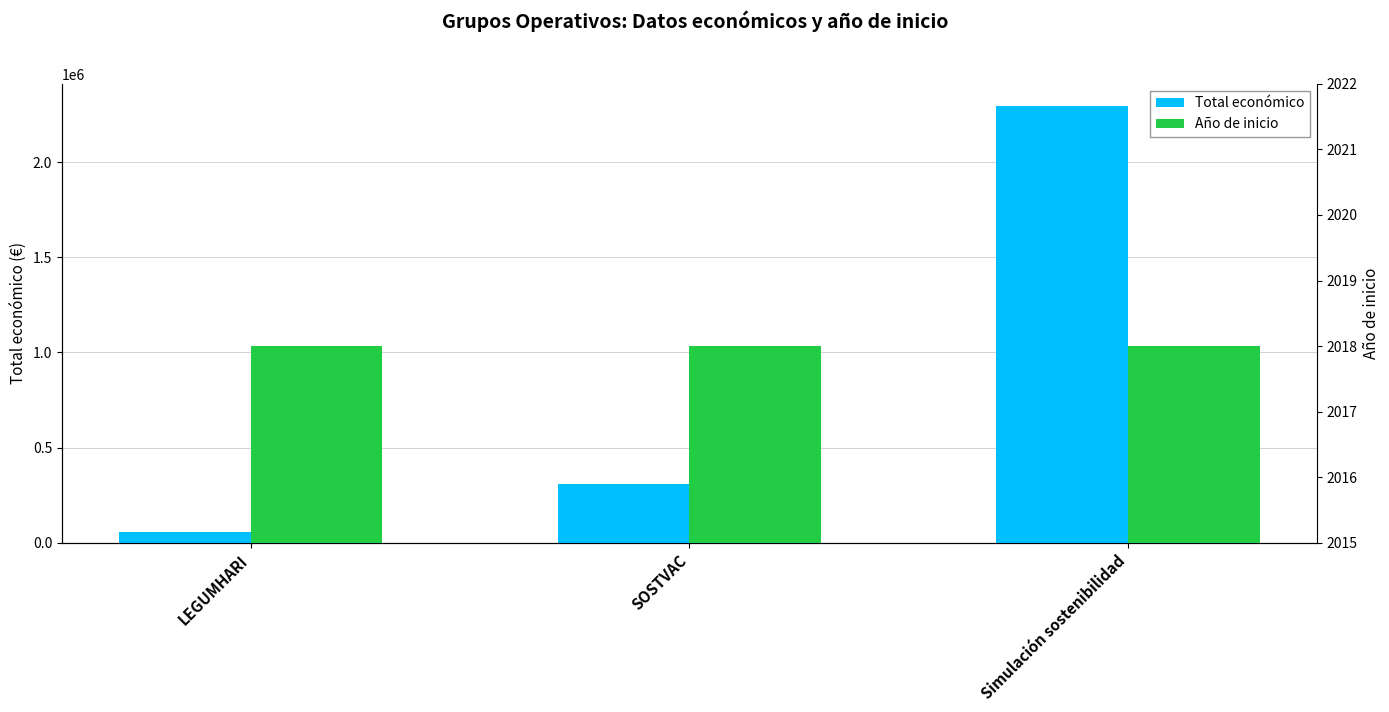

Is it true that Año de inicio equals 2018 at LEGUMHARI?

True